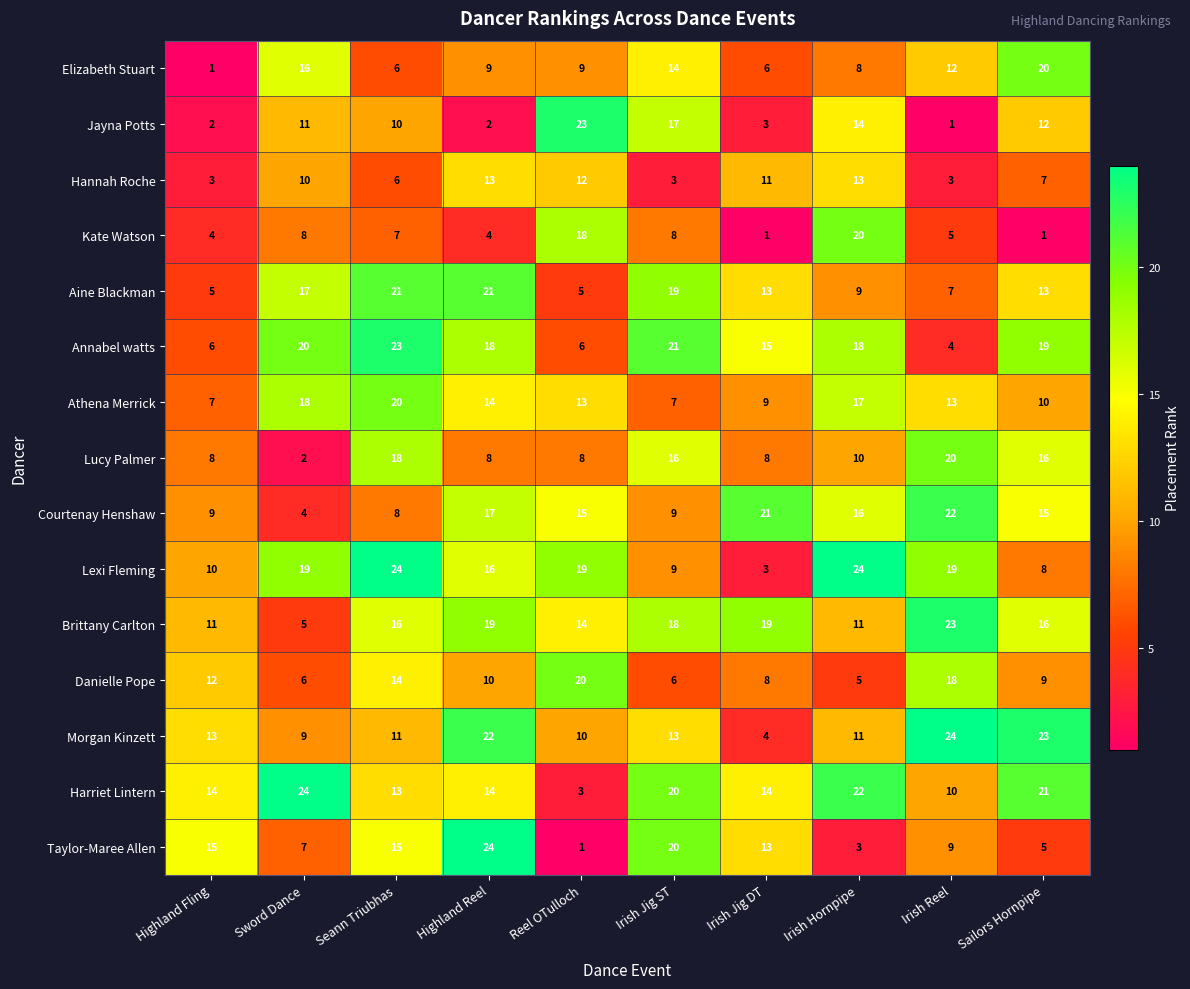

Which series changed the most between Highland Fling and Irish Jig DT?

Courtenay Henshaw